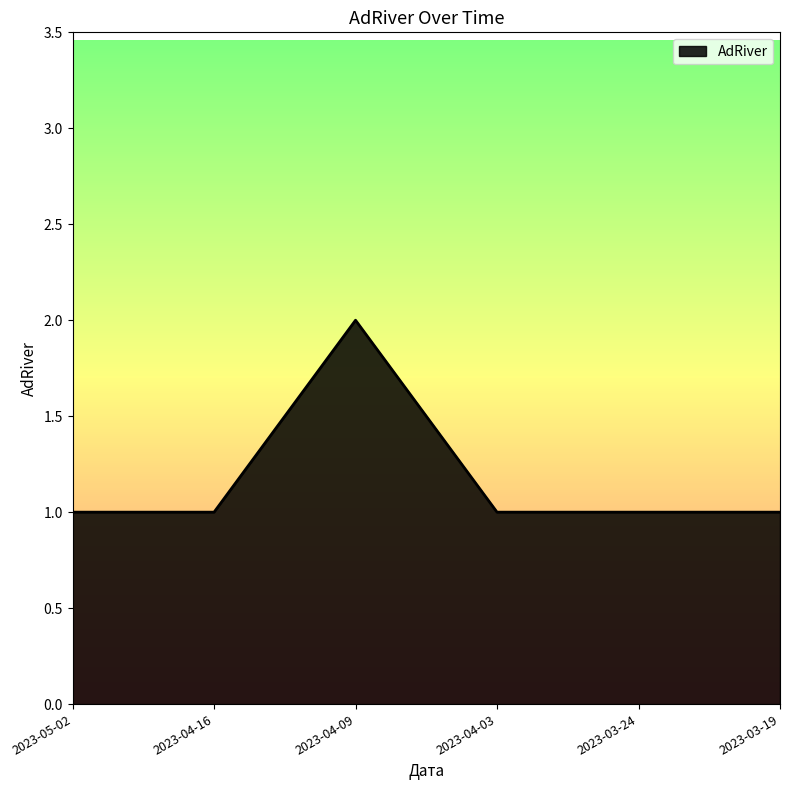

What is the sum of all values?

7